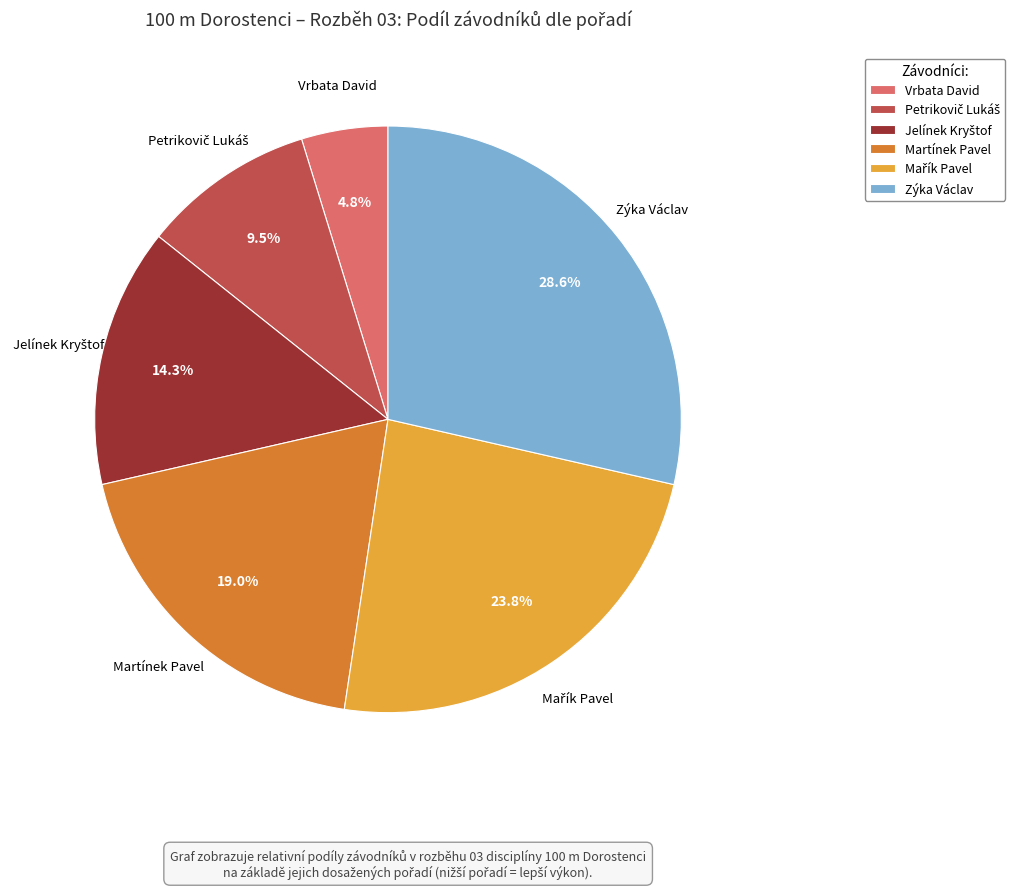

Does Martínek Pavel account for over 50% of the chart?

No